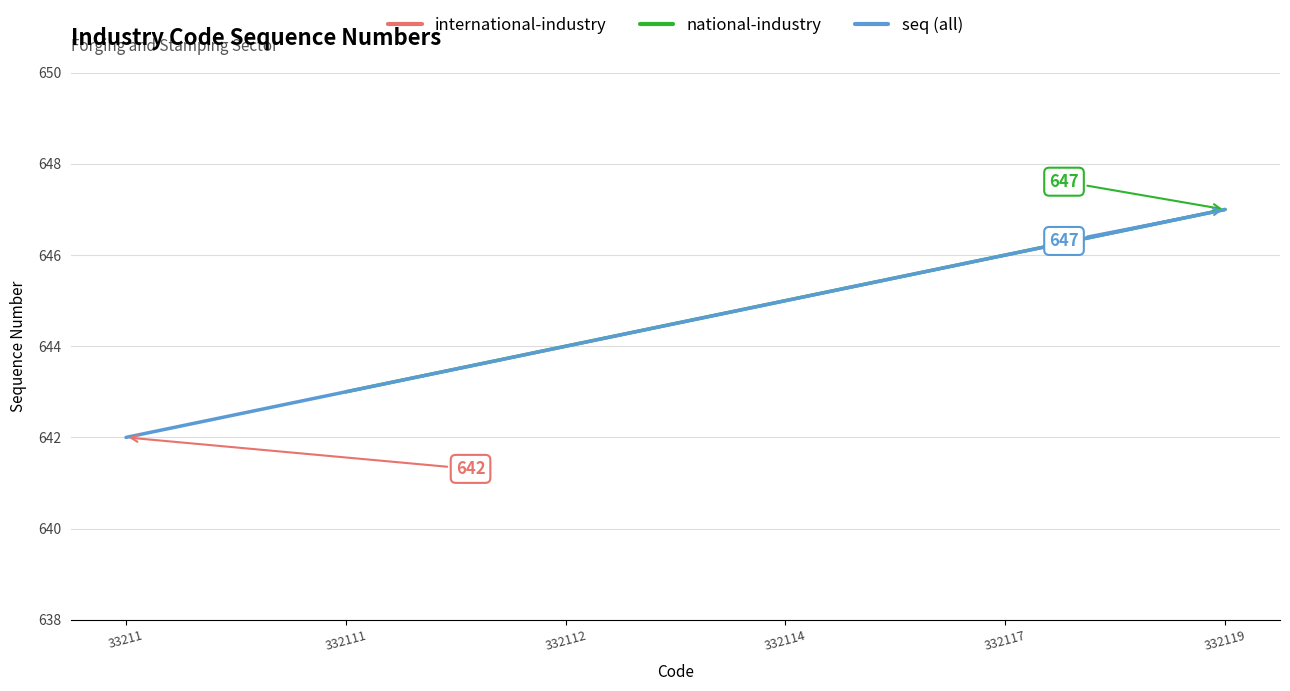

The value of national-industry at 332111 is 994. True or false?

False